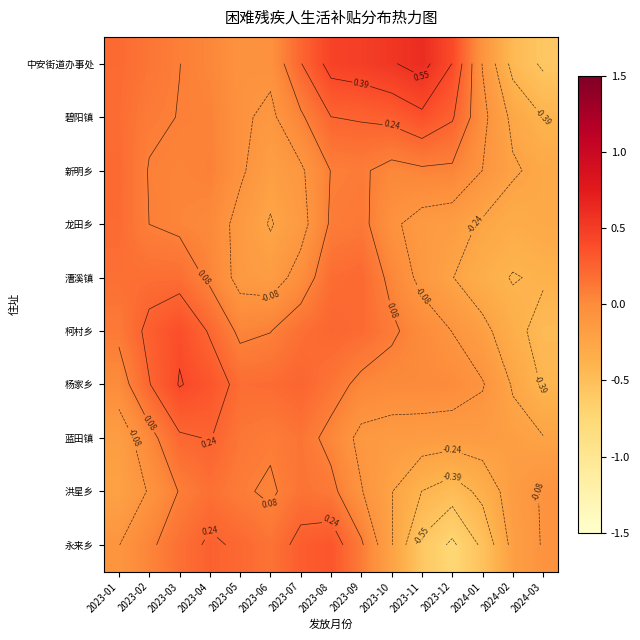

Is it true that 柯村乡 equals 0.1 at 2023-08?

False